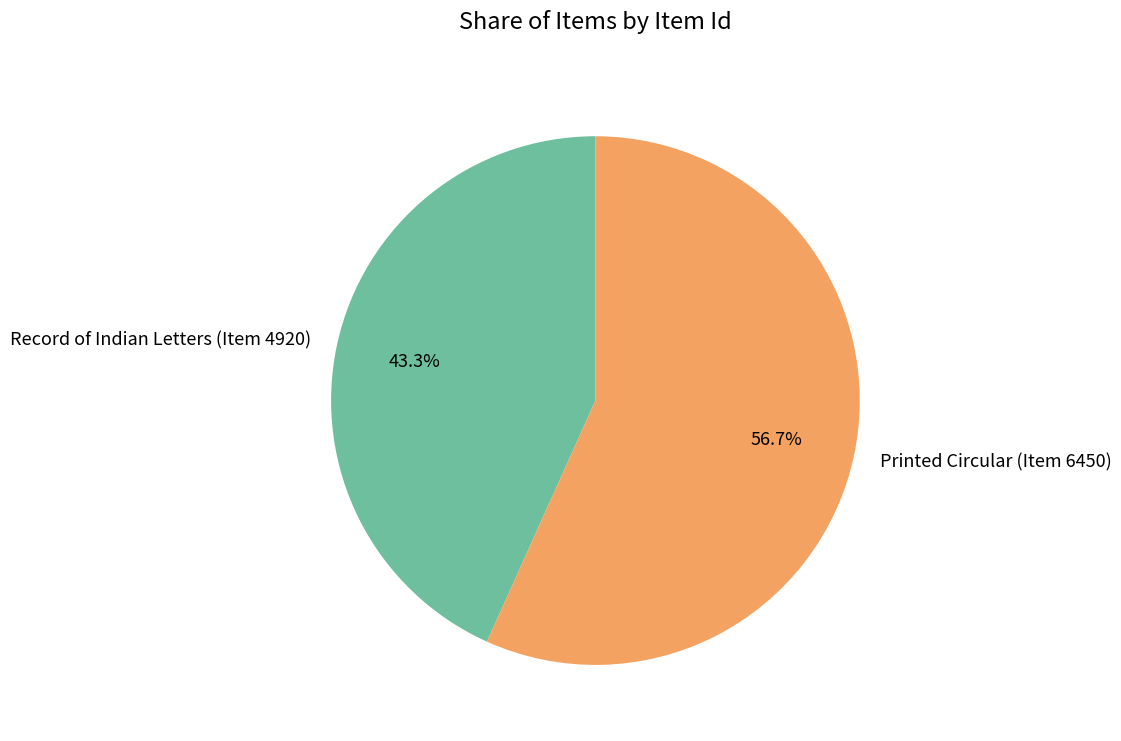

To the nearest percent, what is the difference between the Printed Circular (Item 6450) and Record of Indian Letters (Item 4920) slice percentages?

13%